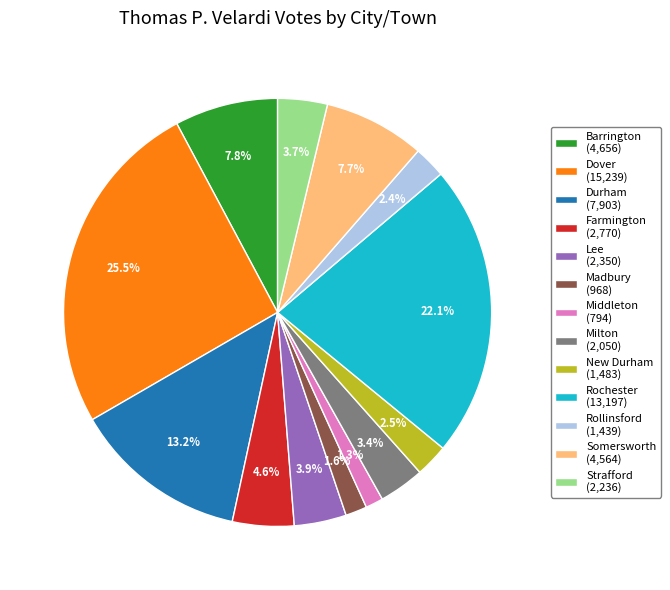

The Barrington slice represents 8% of the pie. True or false?

True